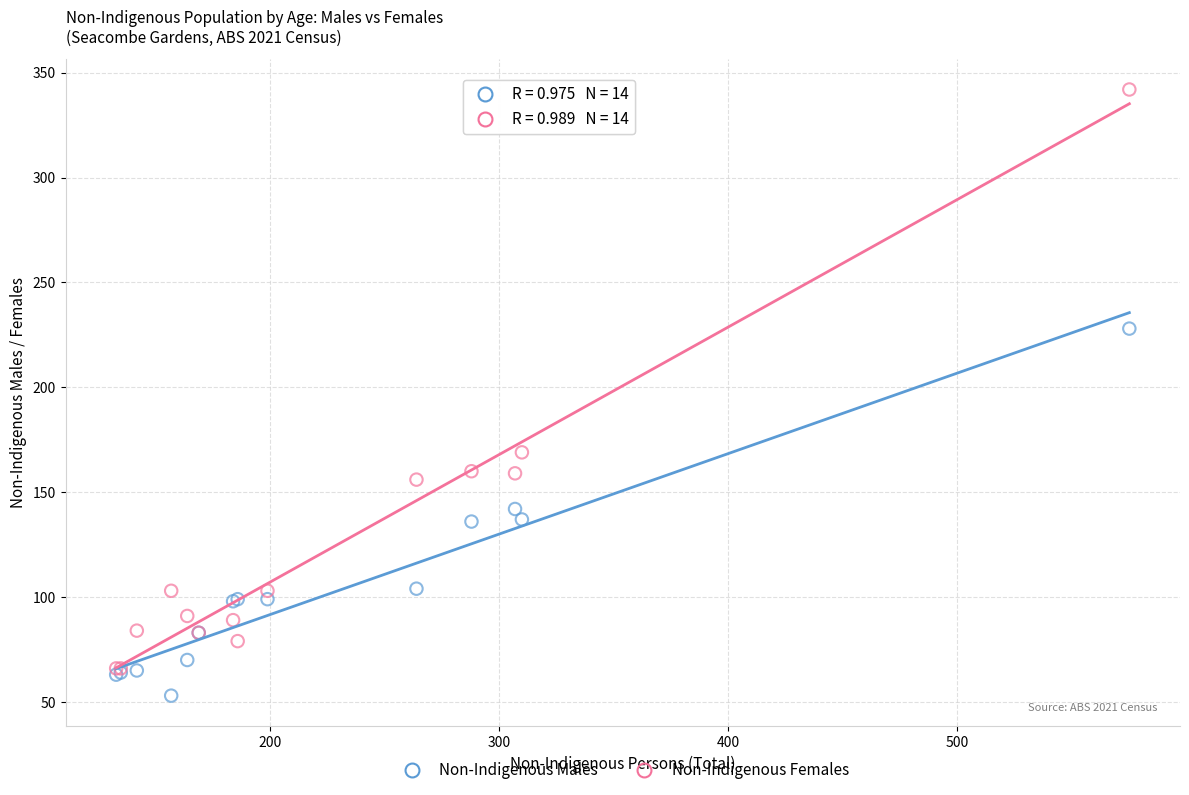

In the Non-Indigenous Females series, what Y value is closest to 204?

169